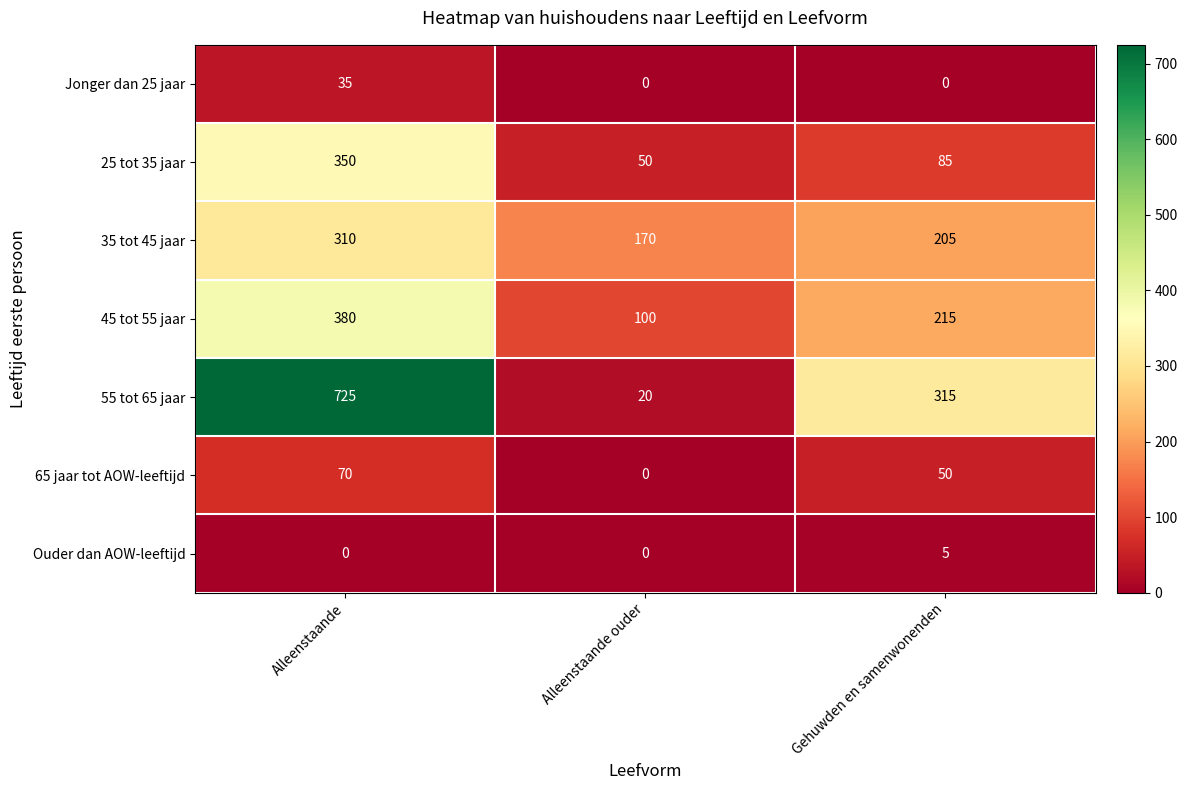

The Ouder dan AOW-leeftijd series shows 7 at Gehuwden en samenwonenden. True or false?

False